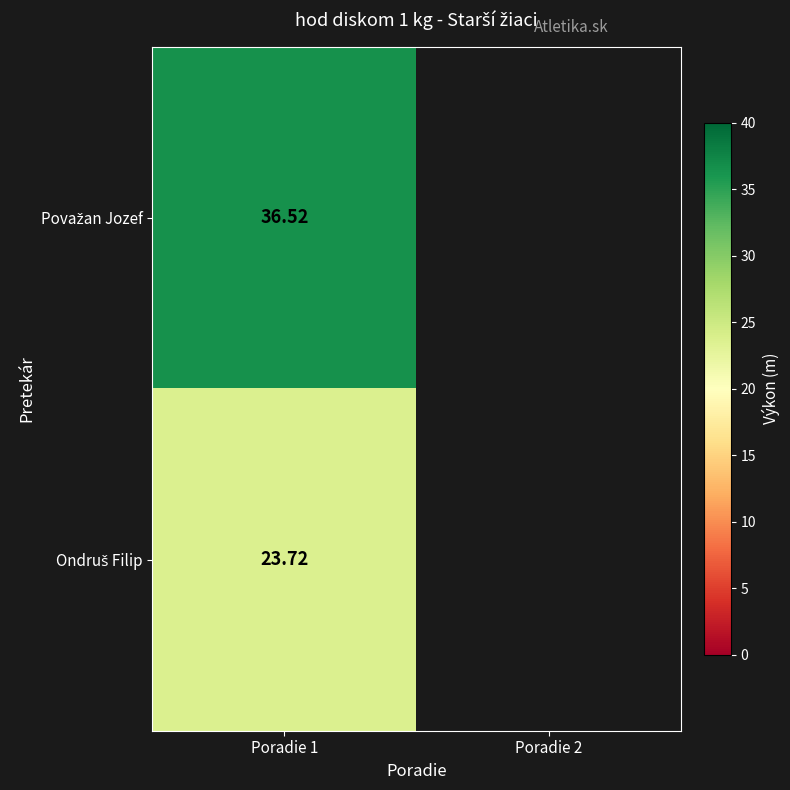

At which category is the sum across all series the highest?

Poradie 1